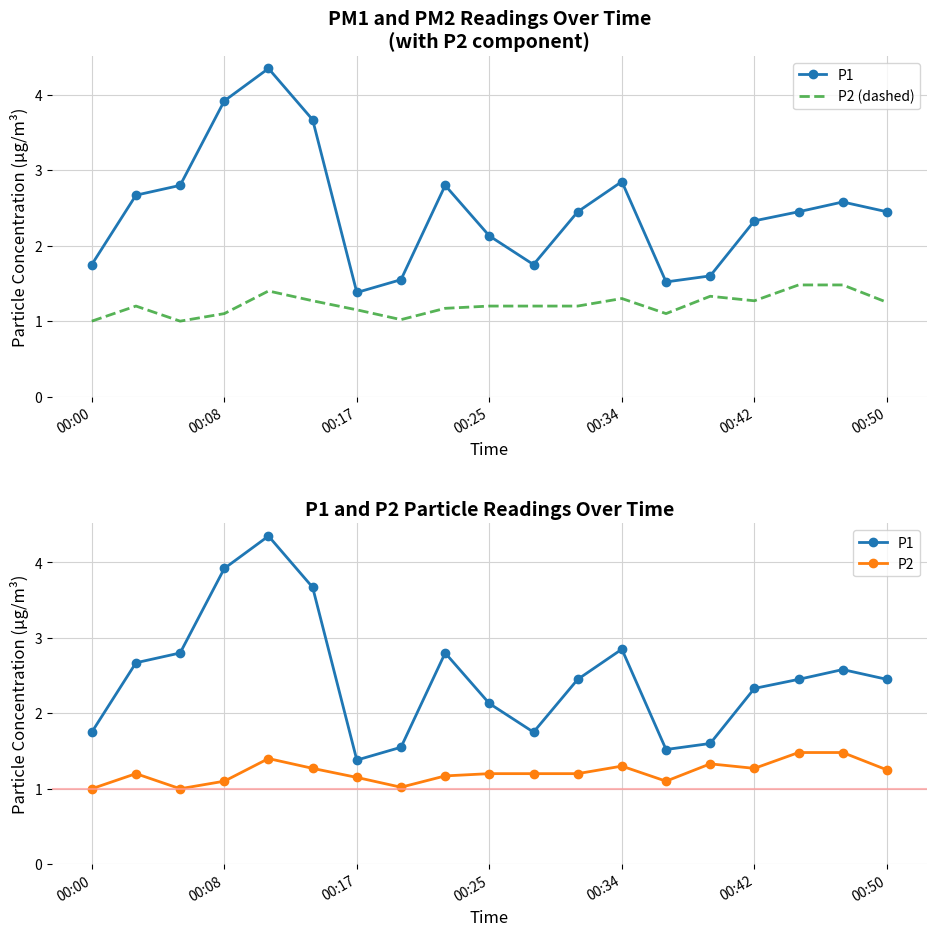

True or false: P1 and P2 intersect in this chart.

False